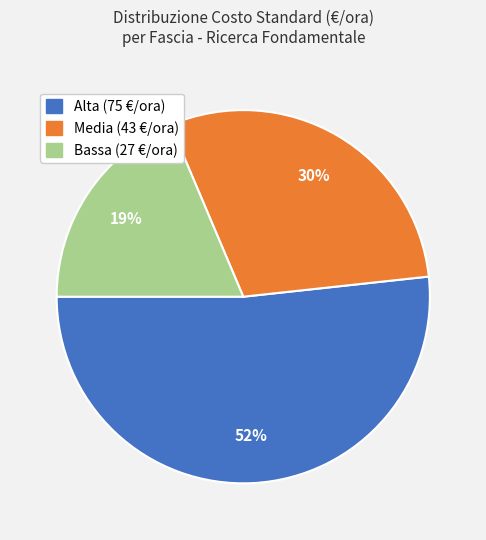

What is the majority slice?

Alta (75 €/ora)